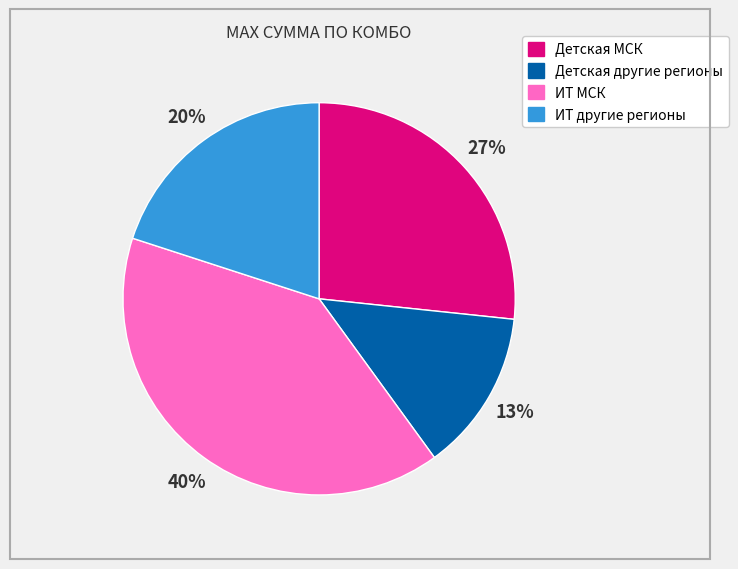

What percentage is the Детская МСК slice, to the nearest percent?

27%